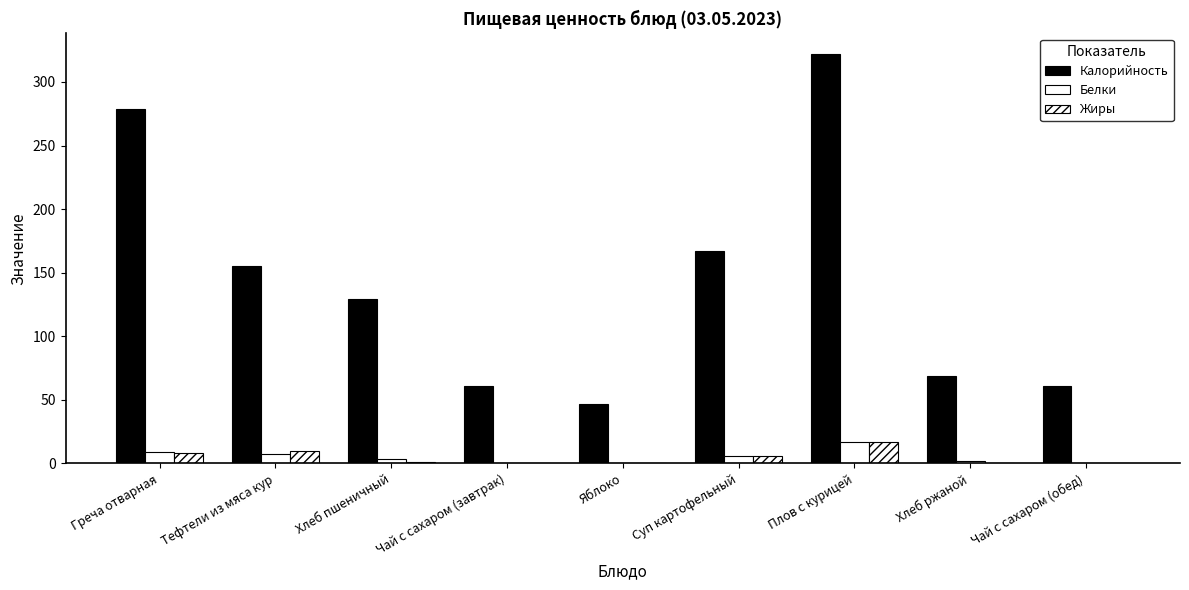

How many categories are shown in the chart?

9